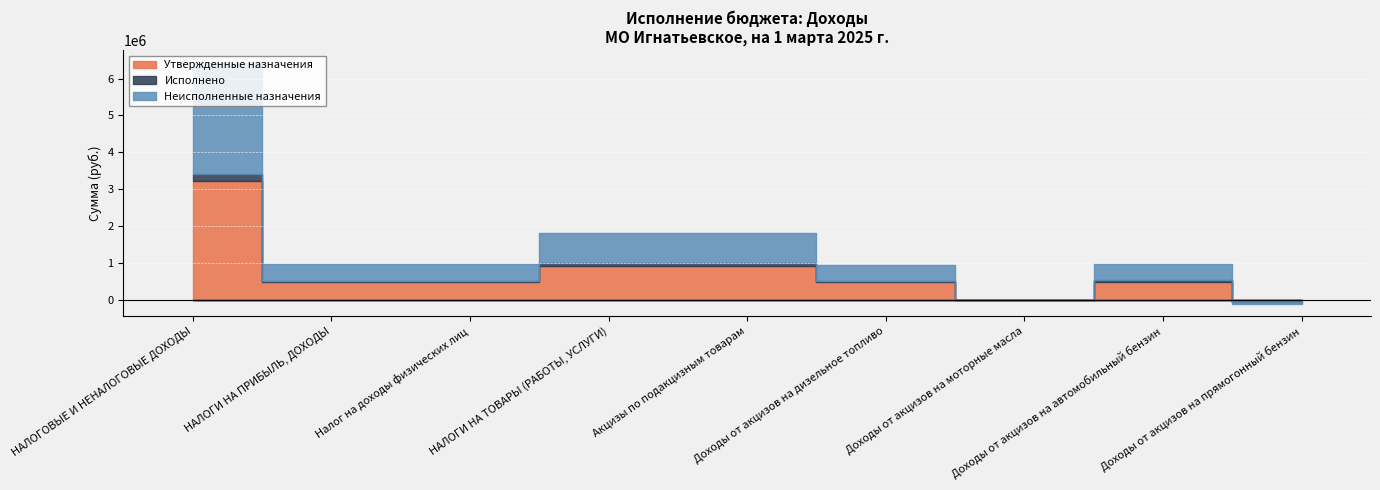

What is the approximate value of Утвержденные назначения at Доходы от акцизов на прямогонный бензин?

-58700.0